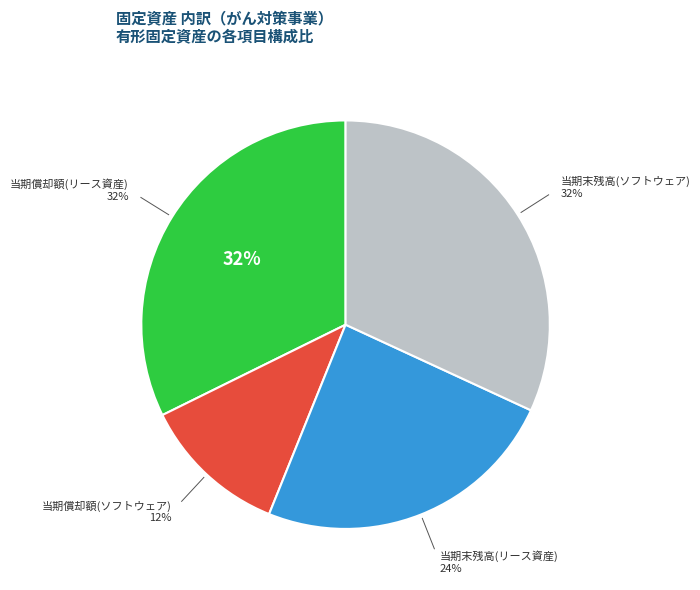

Count the number of slices in the pie.

4